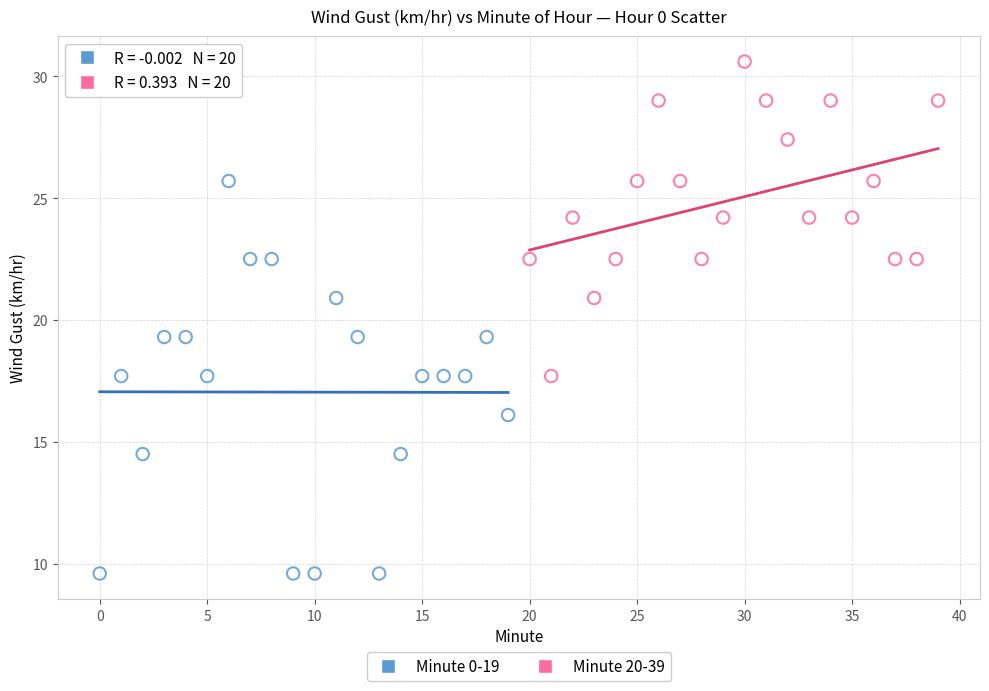

Which series reaches the minimum Y coordinate?

Minute 0-19